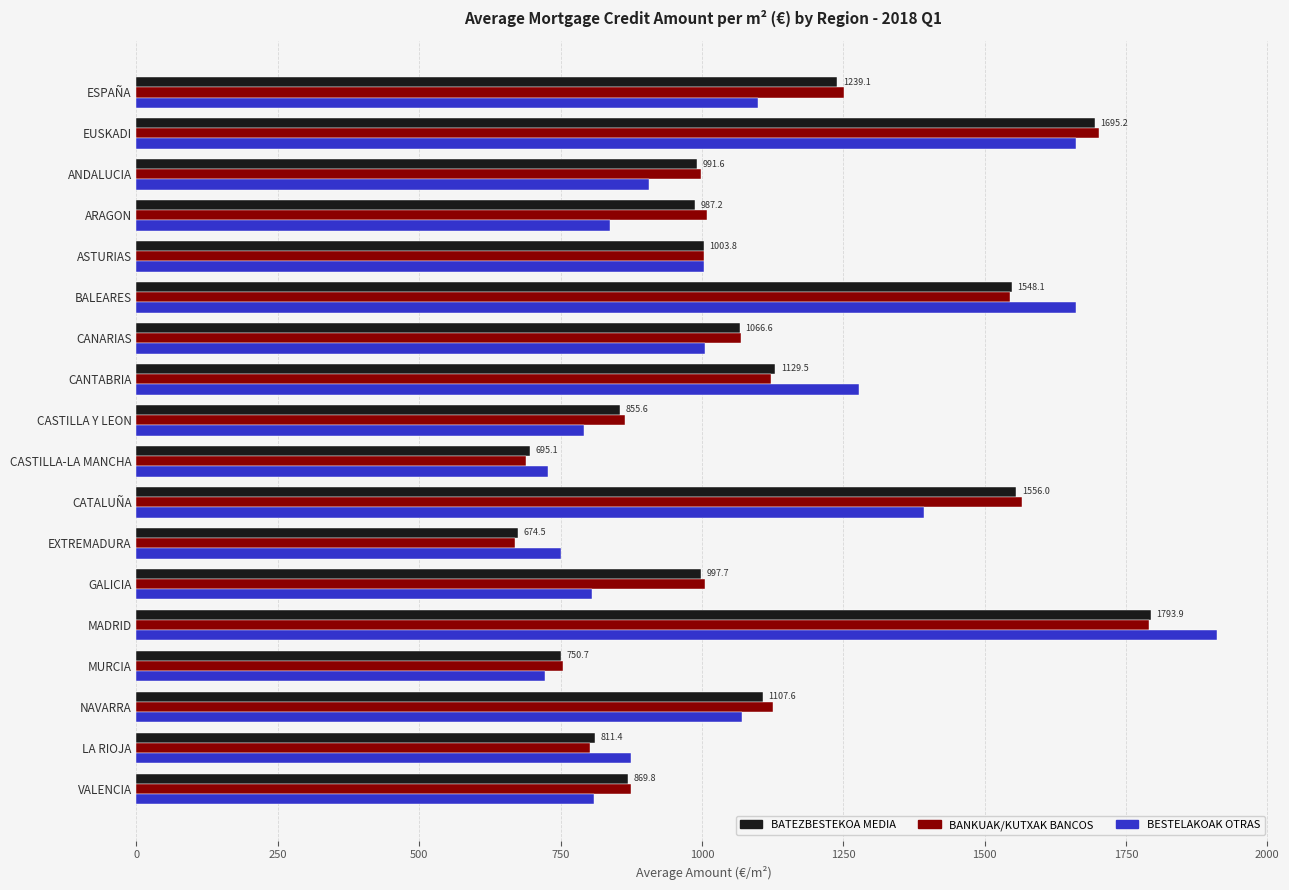

What value does the BANKUAK/KUTXAK BANCOS series have at MADRID?

1790.4